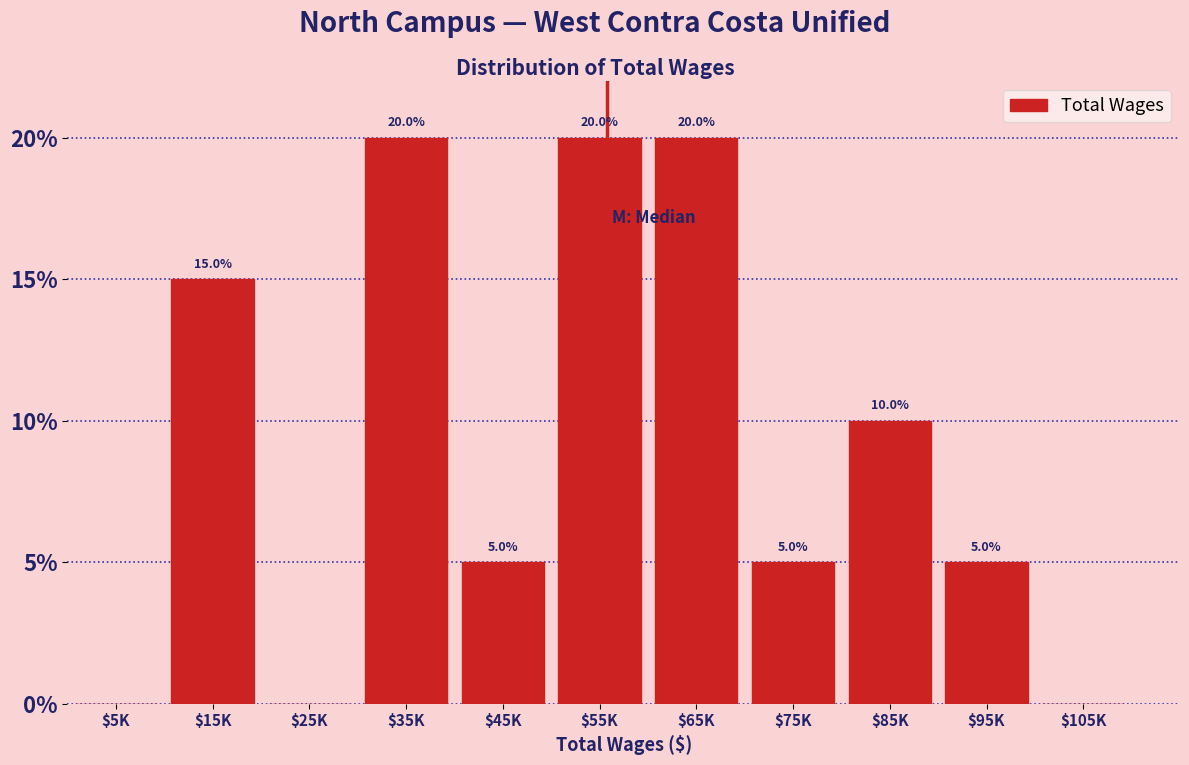

Are the bars horizontal?

No